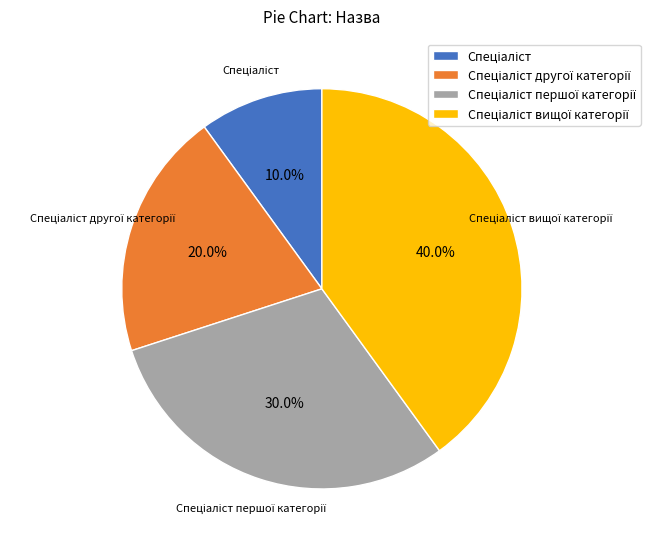

Count the number of slices in the pie.

4